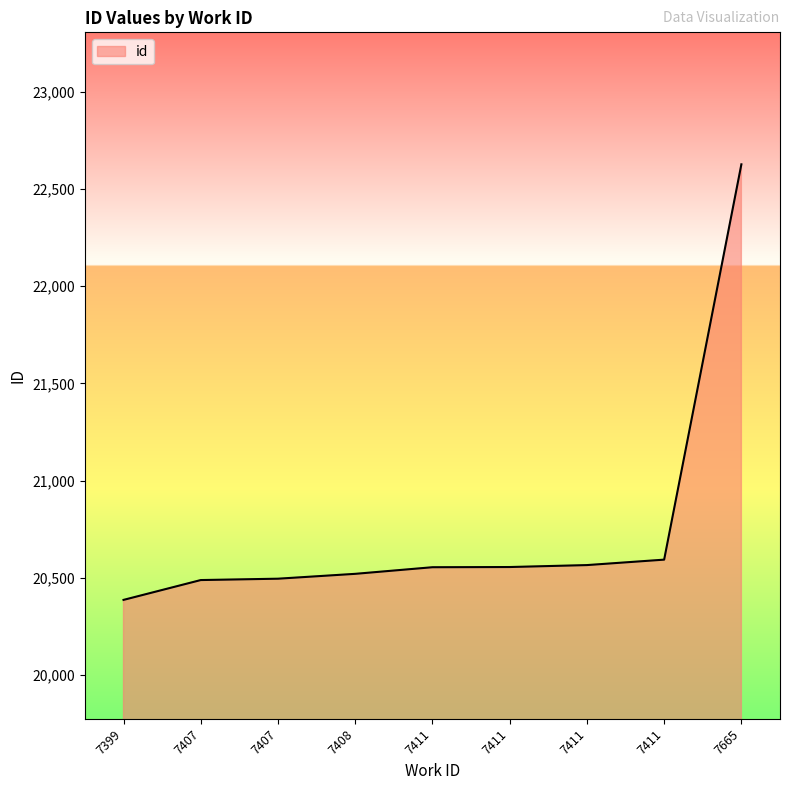

Is this an area chart (filled region under the line)?

Yes